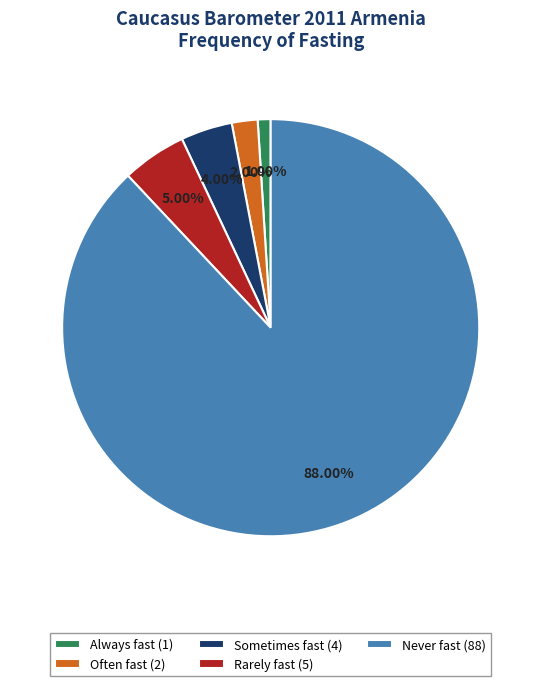

Combined, do Rarely fast (5) and Often fast (2) account for over 50%?

No